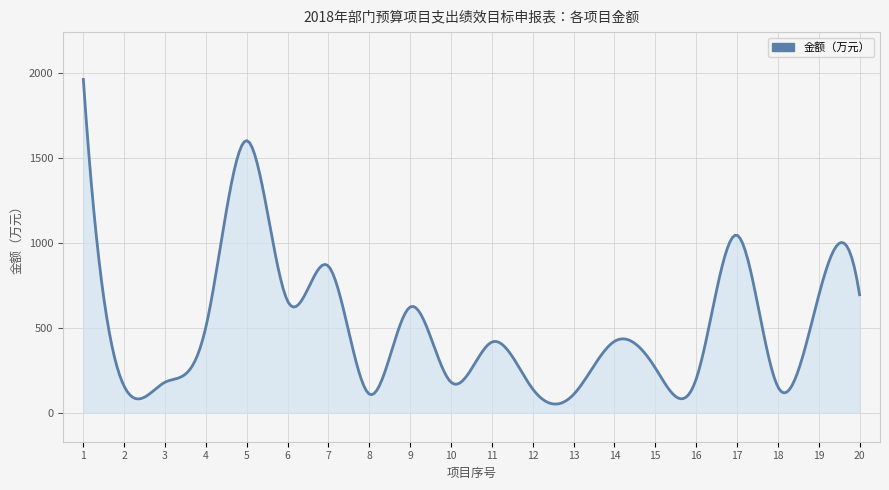

What is the smallest value displayed?

51.5